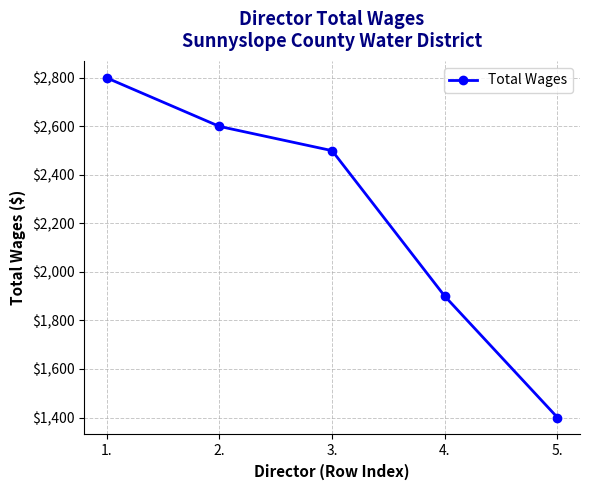

Which category has the lowest value across all series?

5.